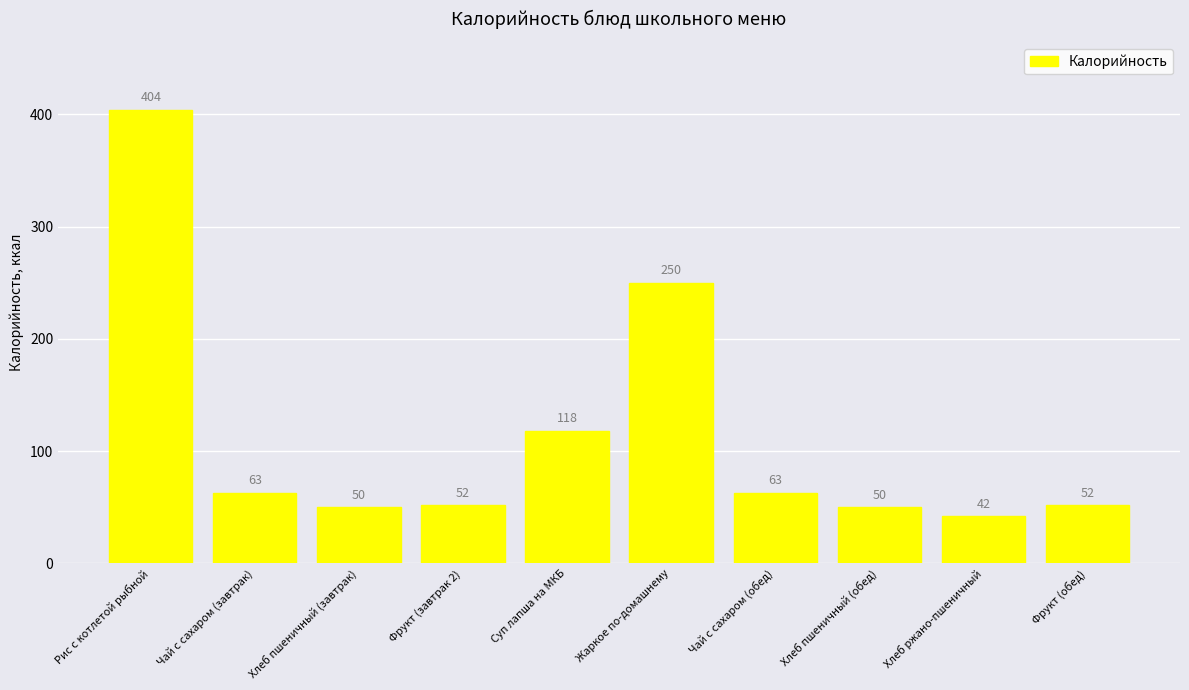

Read the value at Суп лапша на МКБ, to the nearest 5.

120